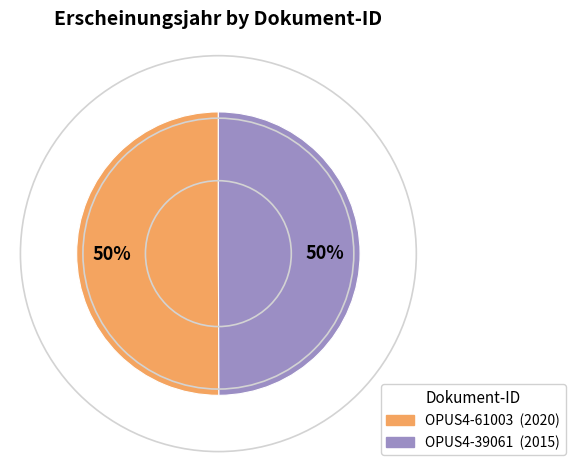

To the nearest percent, what percentage of the pie is OPUS4-61003?

50%